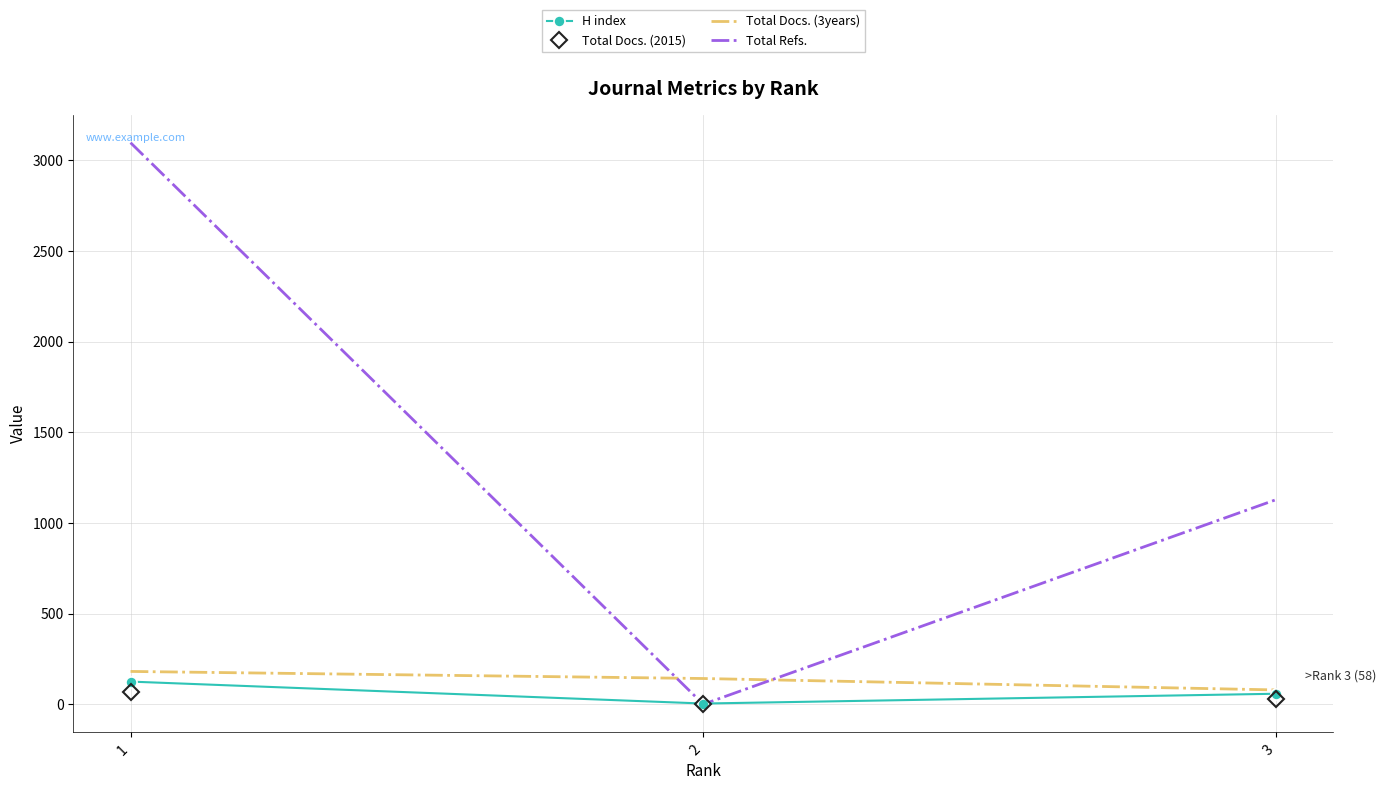

Reading left to right, extract all data points from this chart.

H index: 1=125	2=4	3=58
Total Docs. (2015): 1=67	2=0	3=30
Total Docs. (3years): 1=181	2=142	3=79
Total Refs.: 1=3096	2=0	3=1128